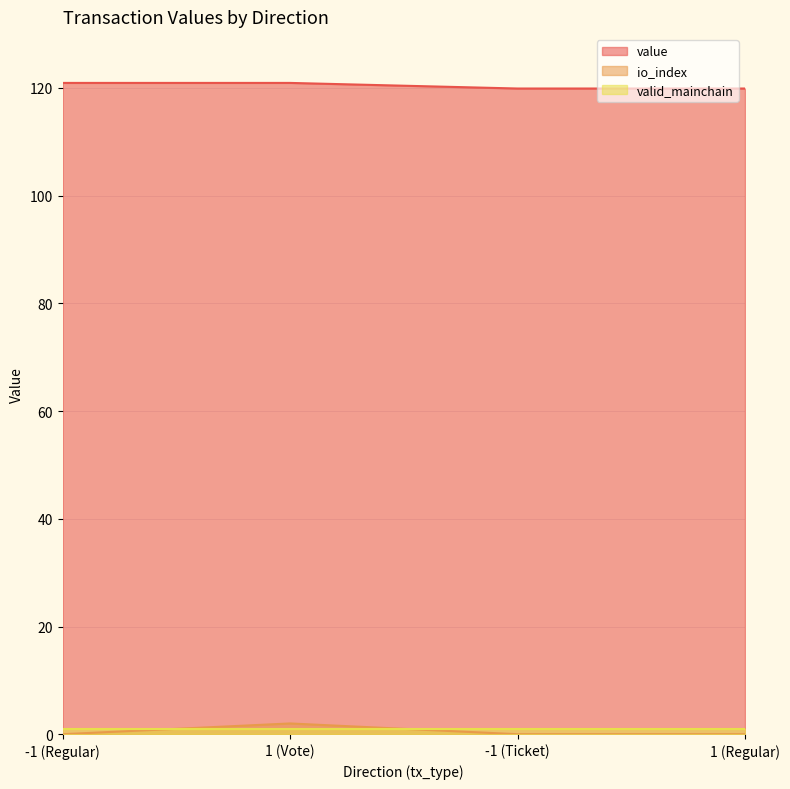

What is the difference between the second highest and second lowest values in the value series?

1.0